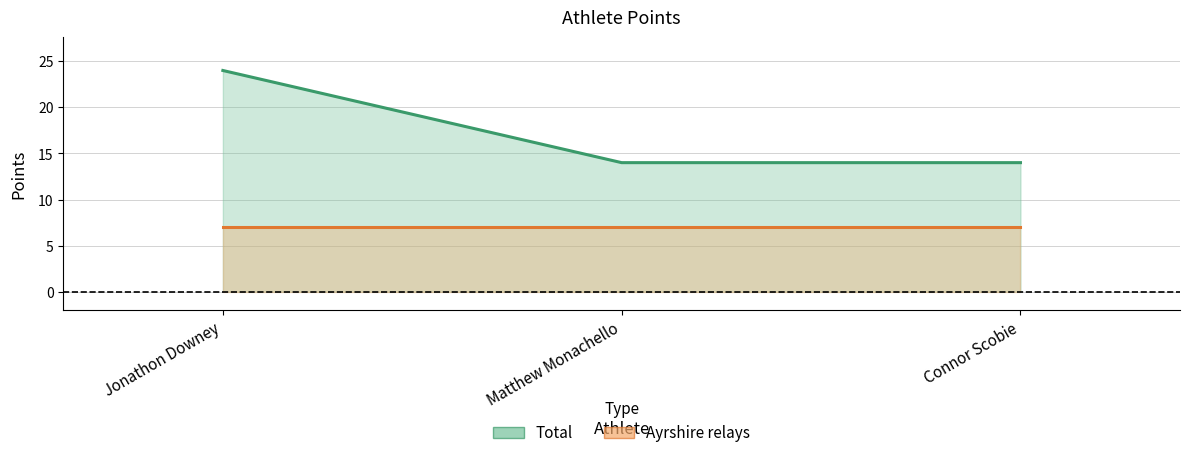

Rank the categories by value from lowest to highest.

Matthew Monachello, Connor Scobie, Jonathon Downey